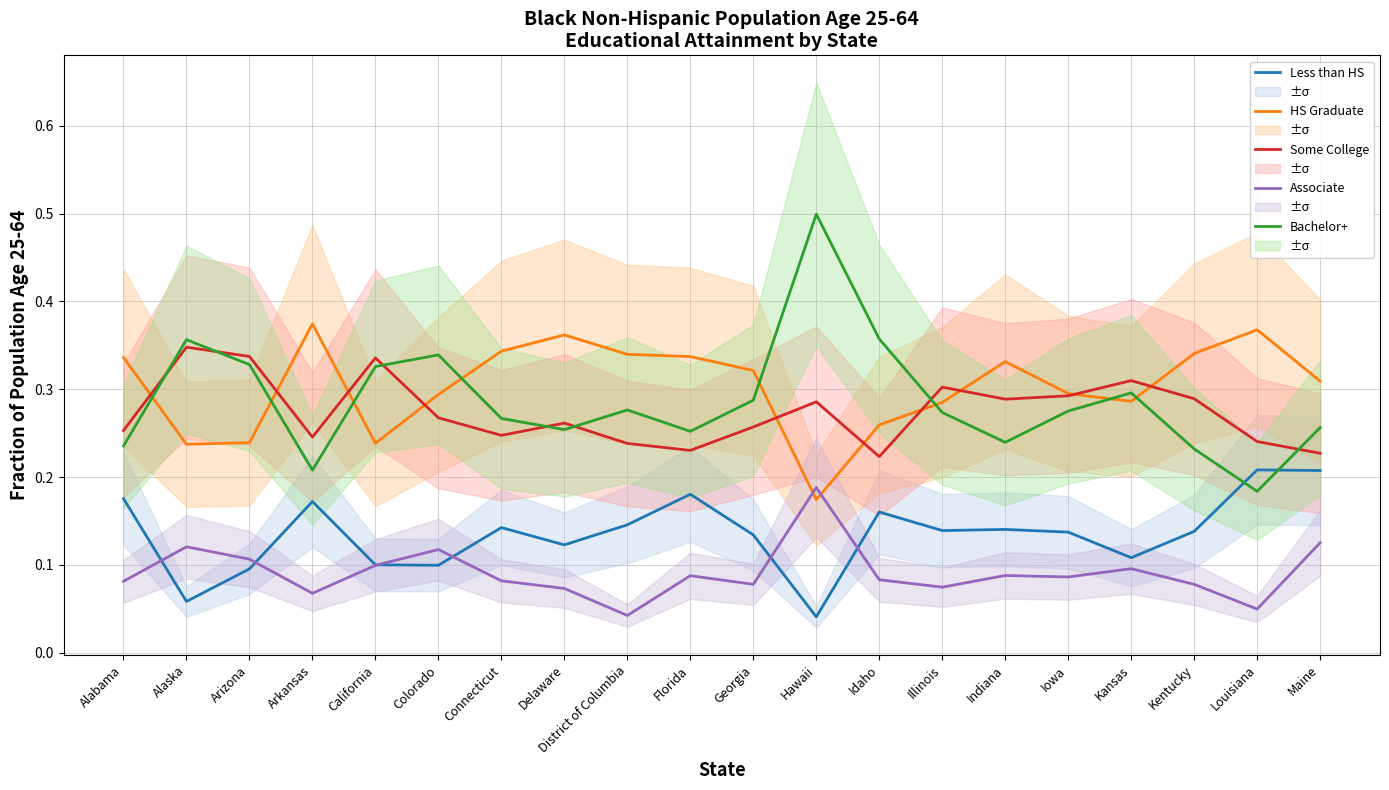

Is this an area chart (filled region under the line)?

No